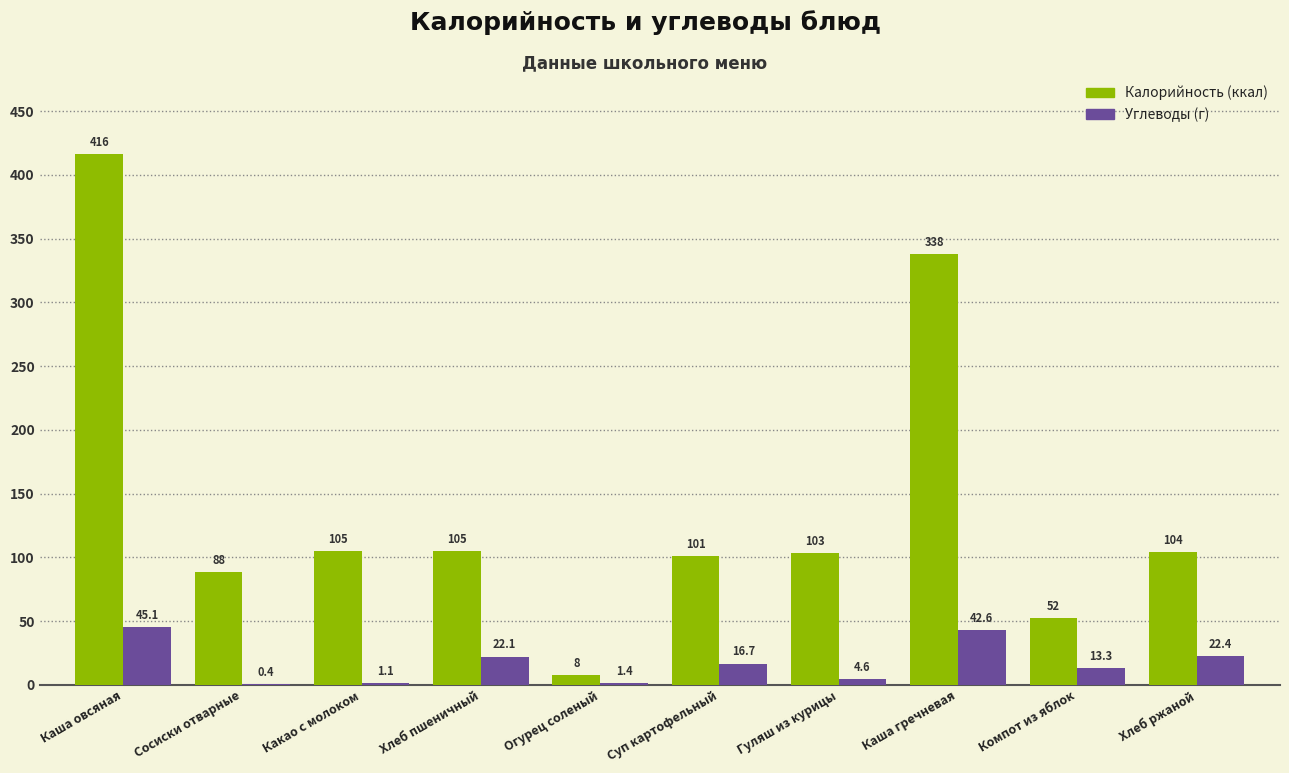

What is the maximum value shown in the chart?

416.5